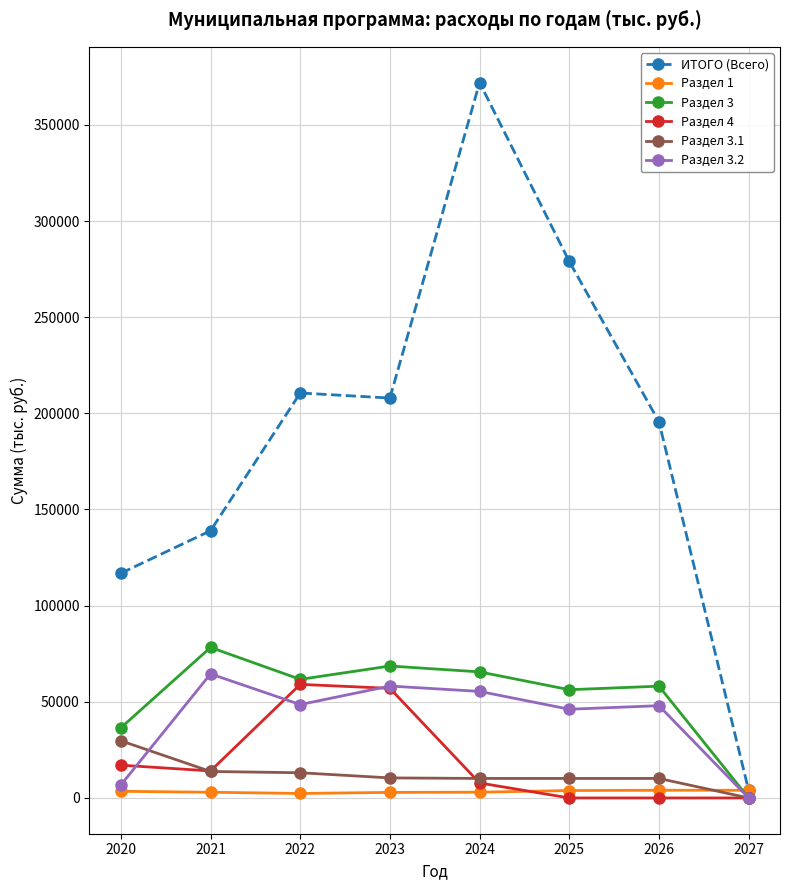

What is the value of the Раздел 4 point at the 2nd from the left?

14047.5